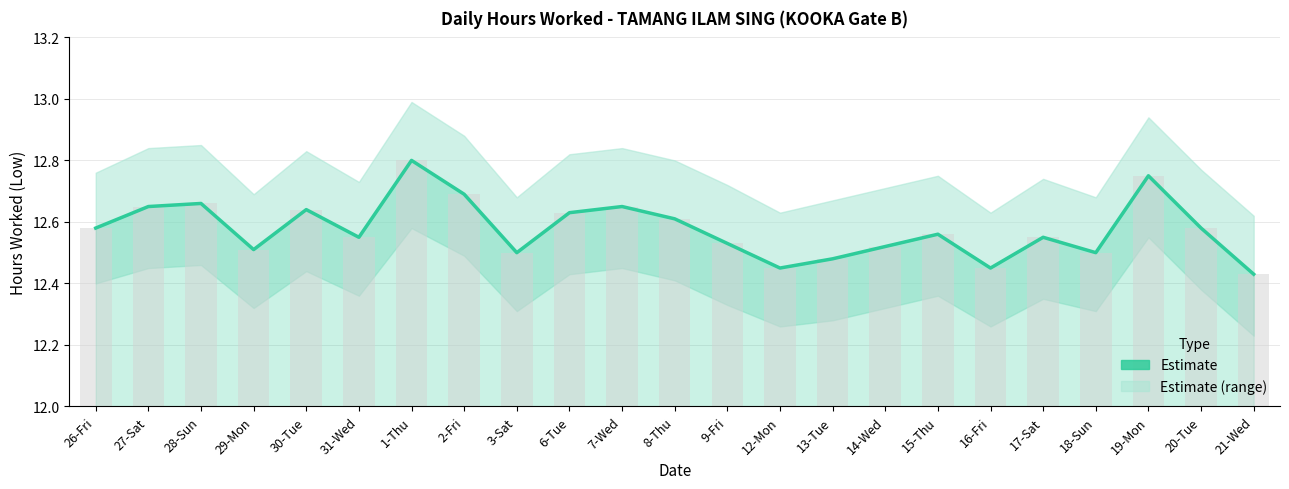

How many values are between 12 and 13?

23